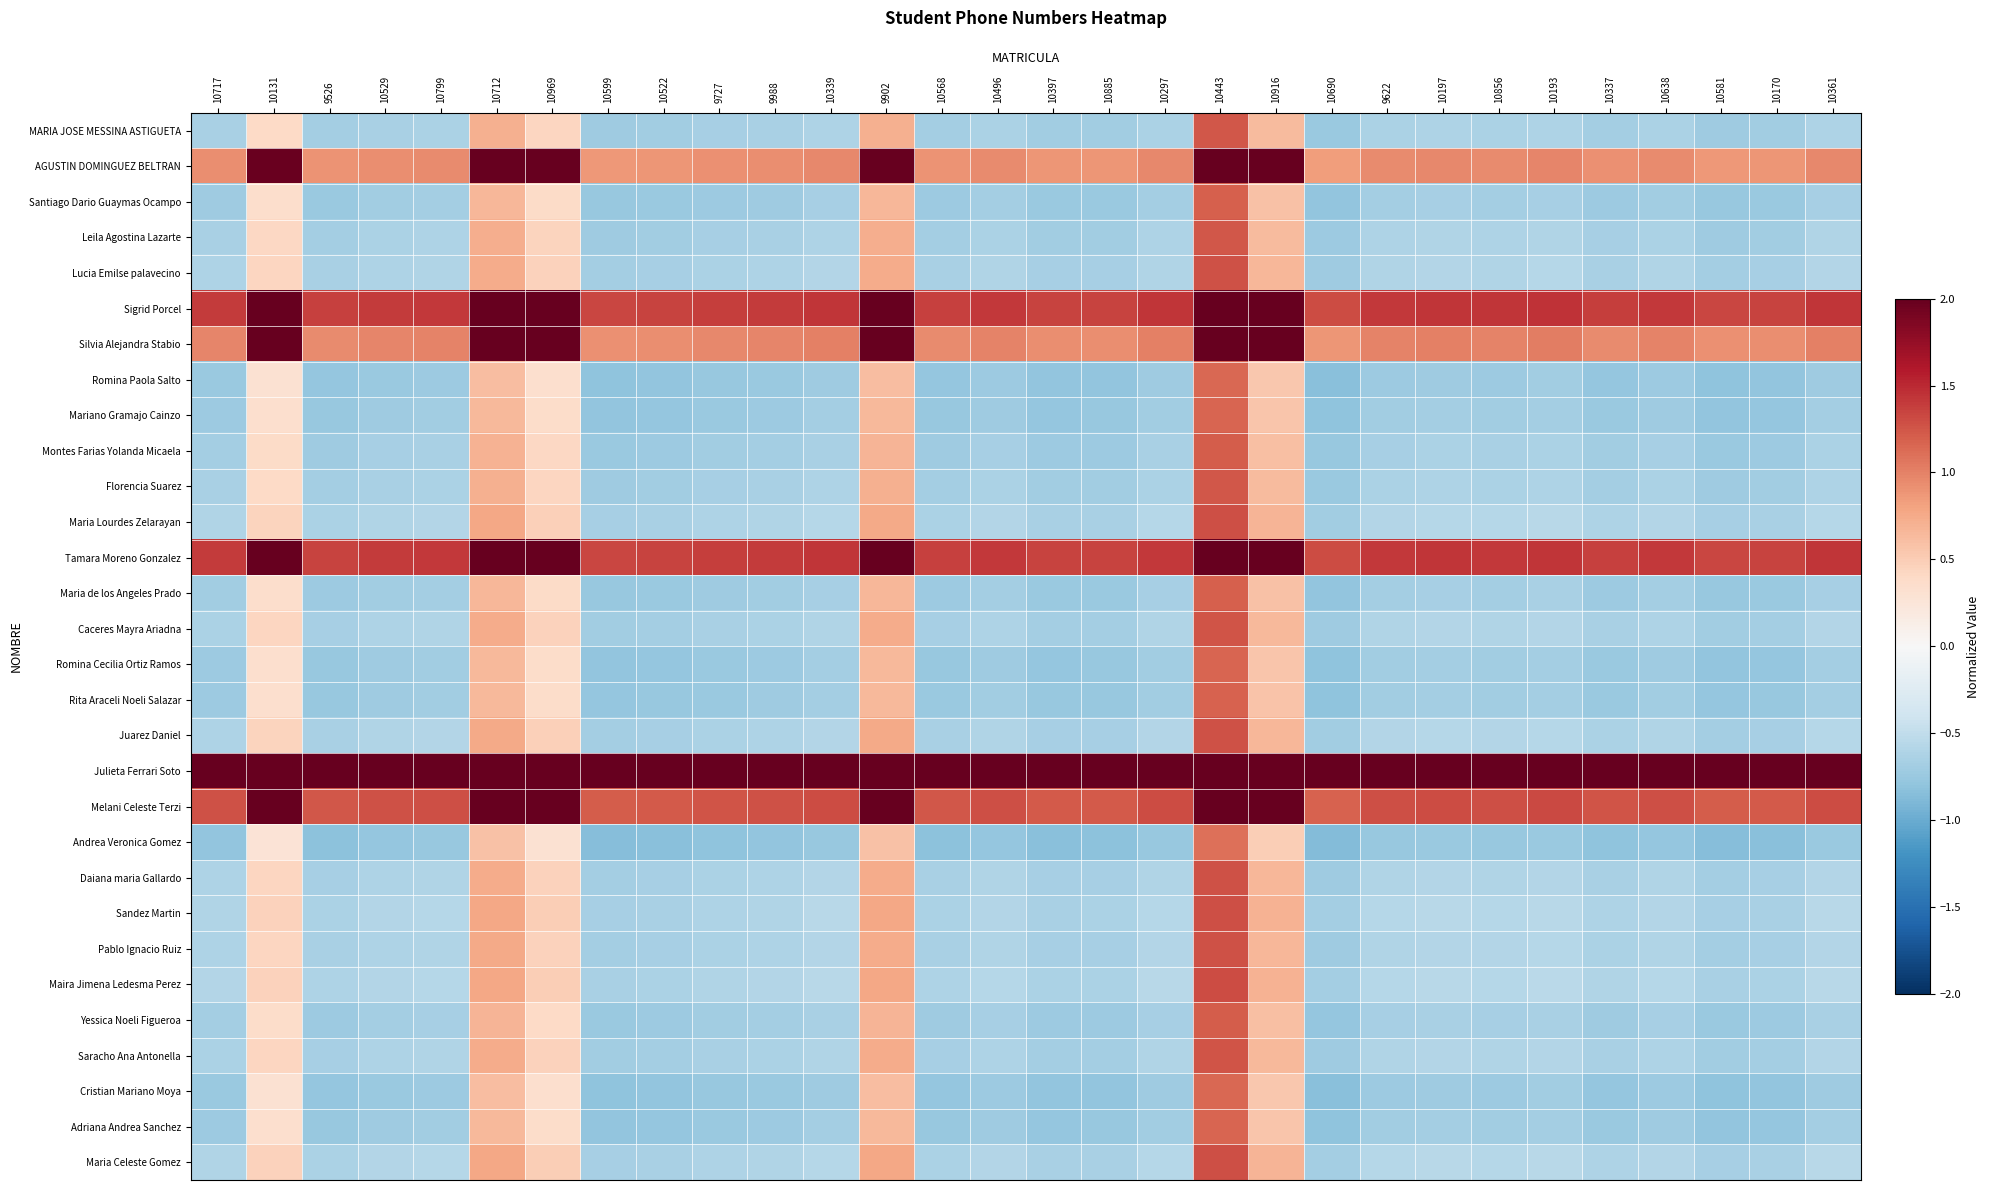

Which category has the lowest value across all series?

10690